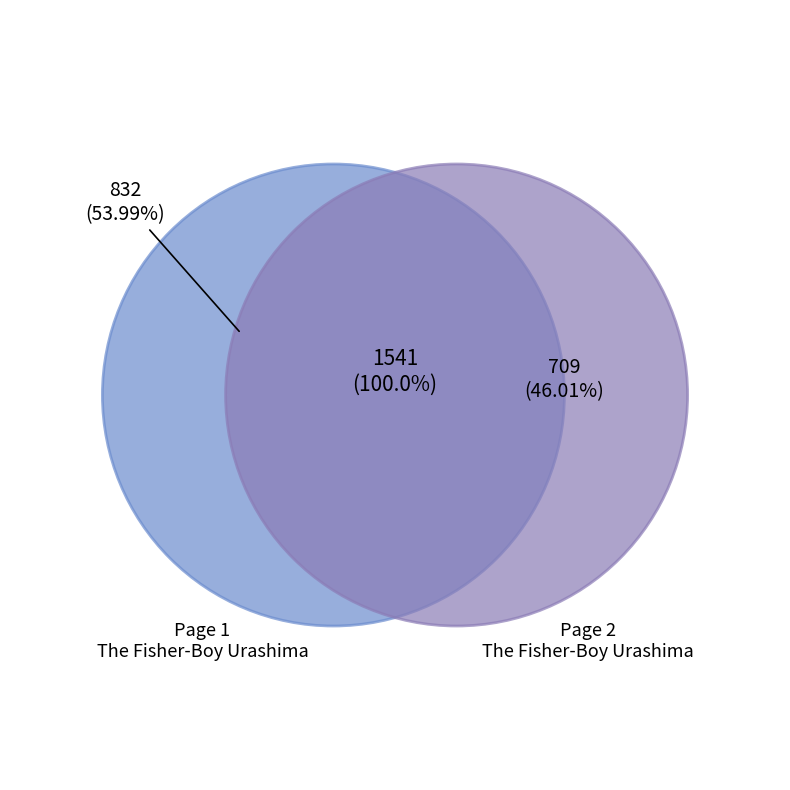

To the nearest percent, what is the difference between the largest and smallest slice percentages?

8%